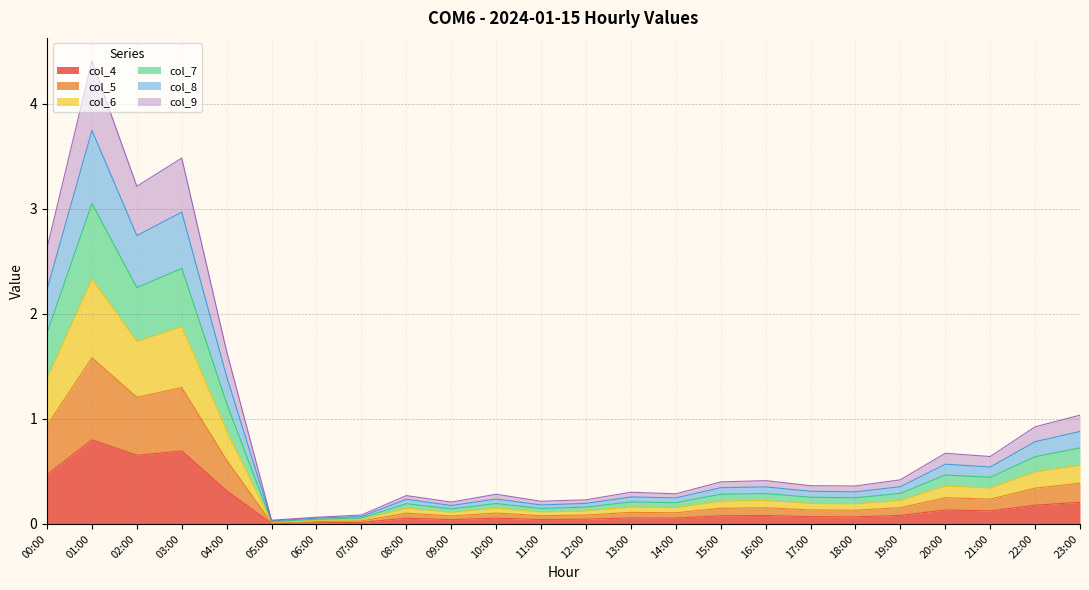

True or false: col_4 and col_9 cross at least once.

False